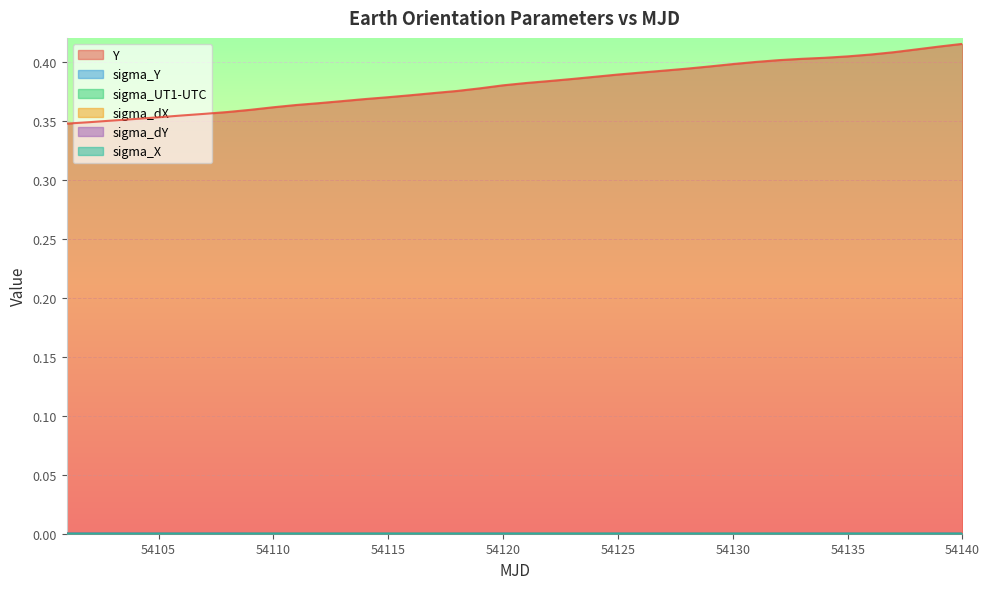

How many series are shown in this chart?

6